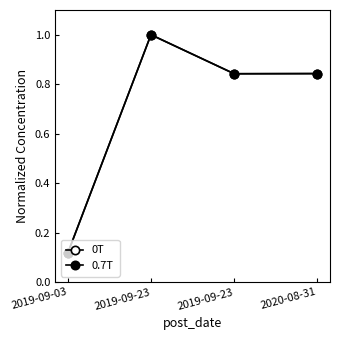

The value of 0.7T at 2019-09-23 is 1.0. True or false?

True